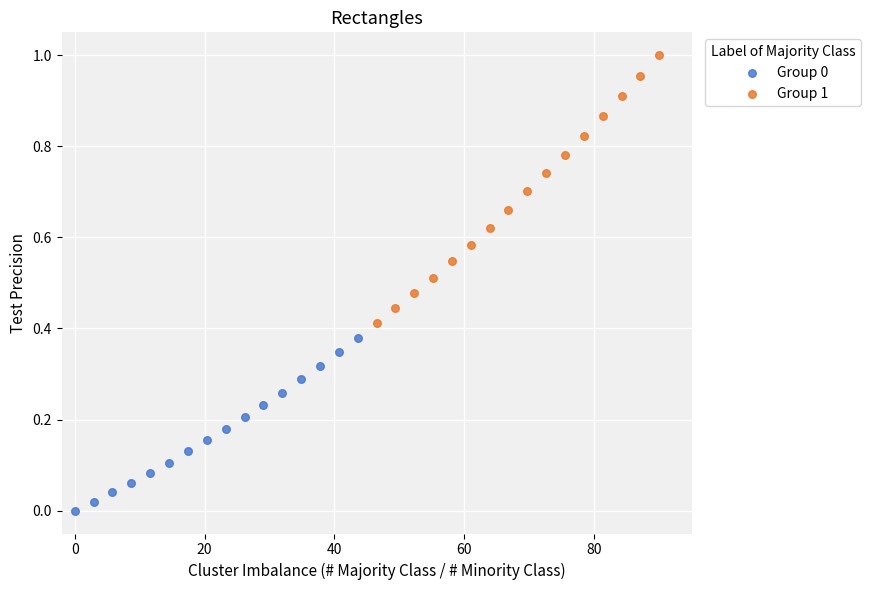

Which series has the largest Y range (max minus min)?

Group 1